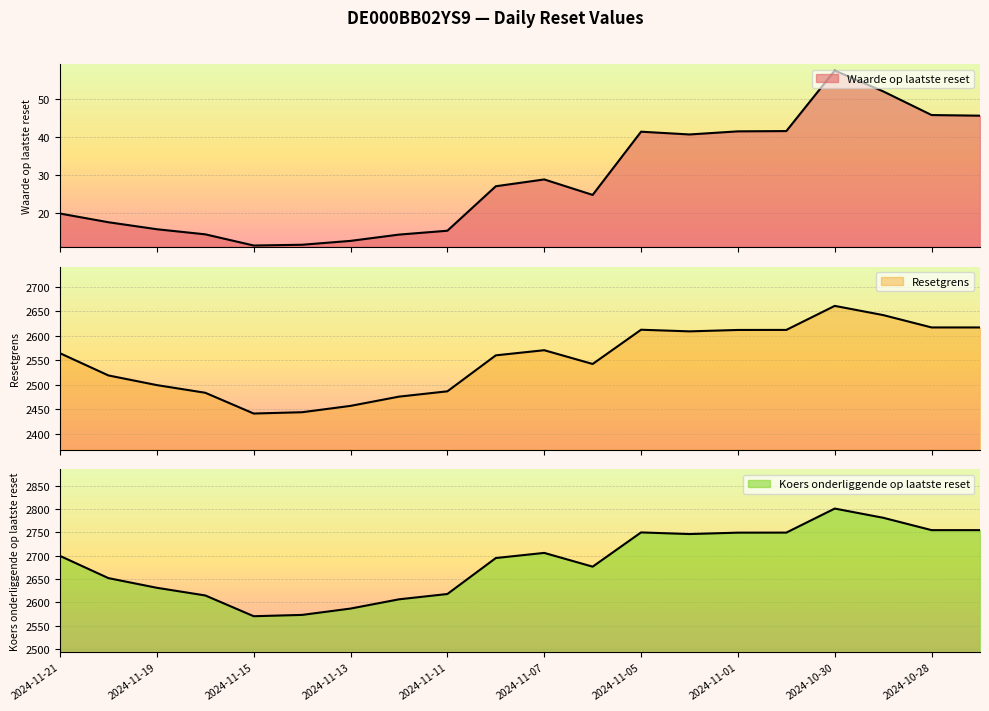

What are all the series names shown in the legend?

Waarde op laatste reset, Resetgrens, Koers onderliggende op laatste reset